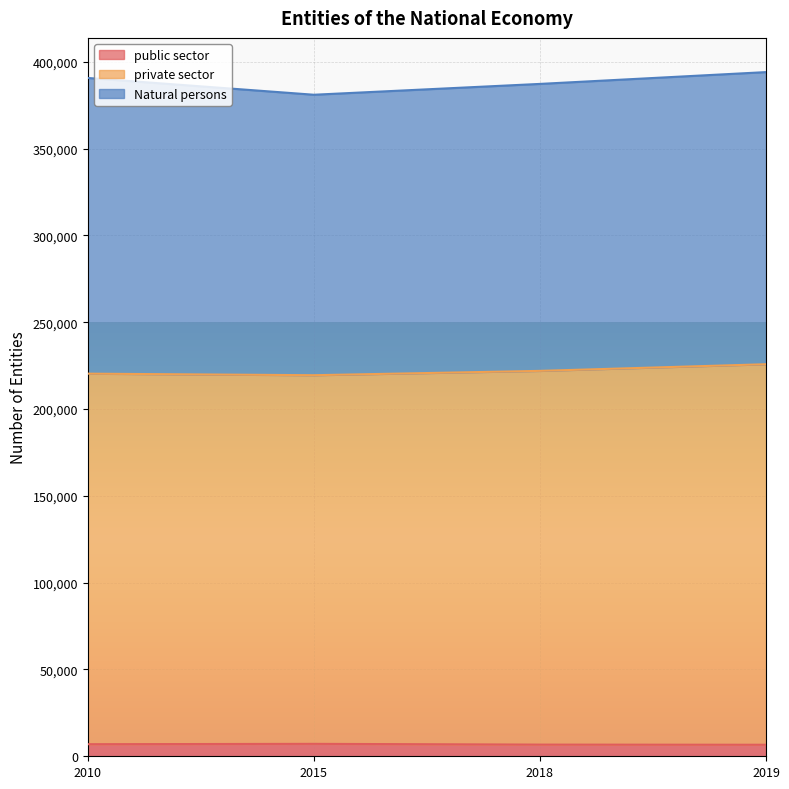

The public sector series shows 6634 at 2019. True or false?

True